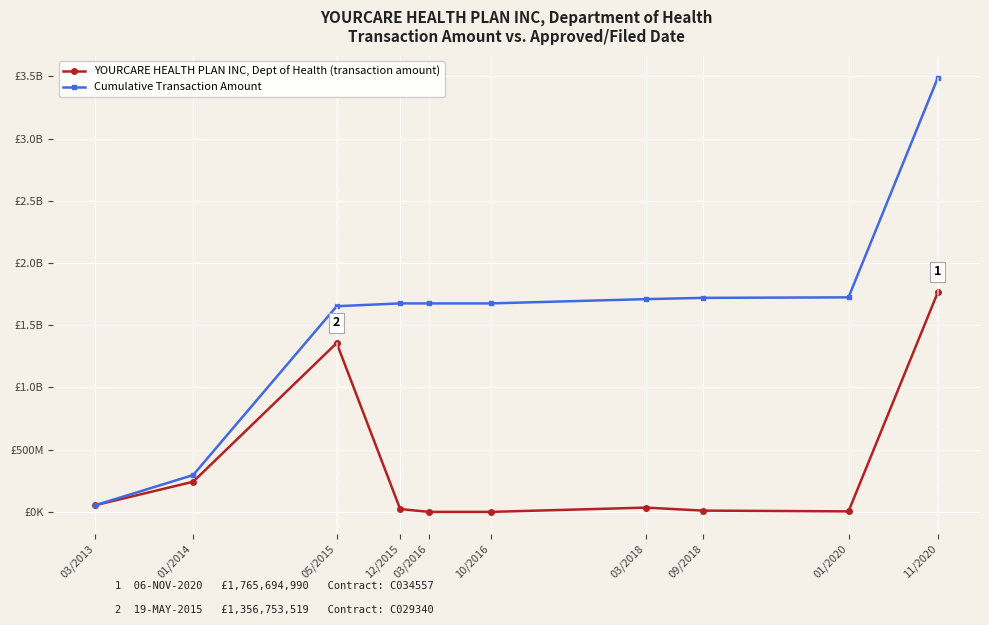

Does the chart have visible grid lines?

Yes